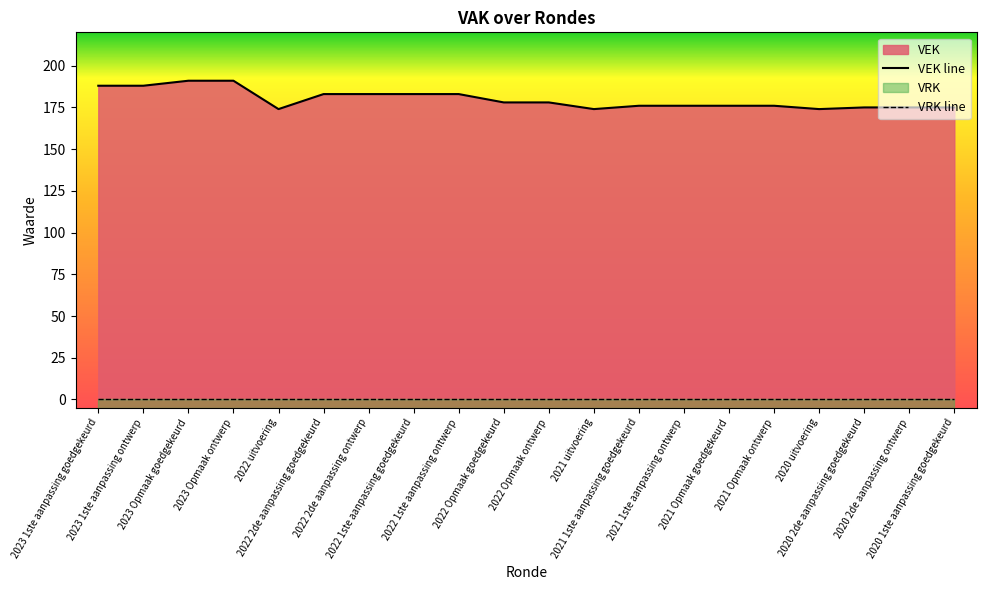

What is the label of the 18th point from the right?

2023 Opmaak goedgekeurd